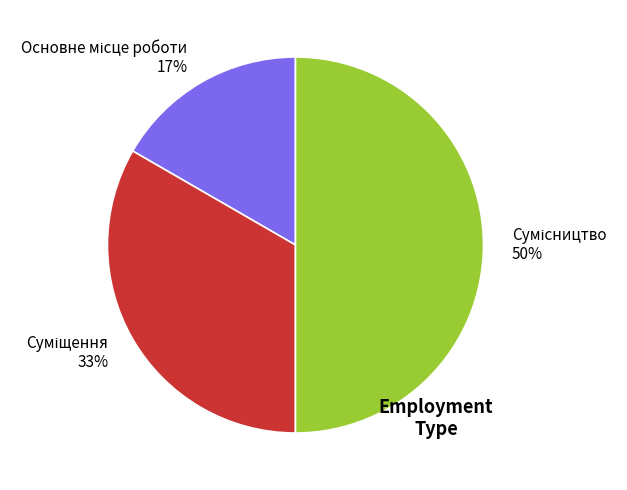

Count the number of slices in the pie.

3